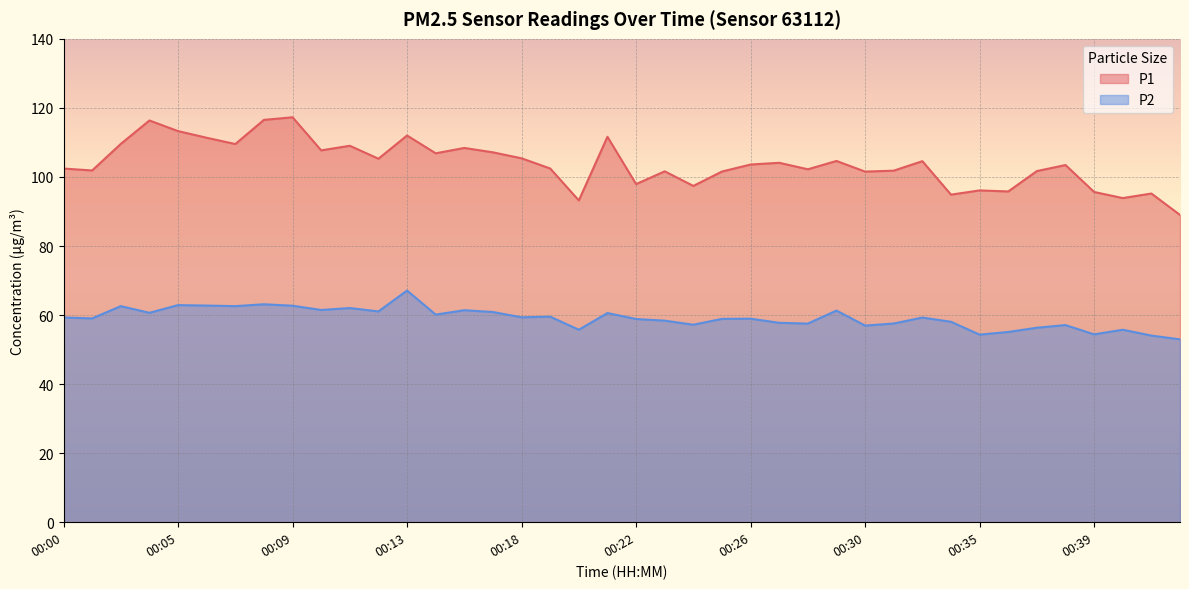

Reading right to left, transcribe all the data shown in this chart.

P1: 89.0	95.2	93.9	95.7	103.5	101.7	95.8	96.1	94.9	104.6	101.8	101.5	104.6	102.2	104.1	103.6	101.6	97.4	101.6	97.9	111.6	93.2	102.5	105.4	107.1	108.4	106.8	112.0	105.3	109.0	107.7	117.3	116.5	109.5	111.3	113.3	116.3	109.6	101.9	102.4
P2: 53.0	54.0	55.8	54.4	57.1	56.3	55.1	54.3	58.0	59.3	57.5	57.0	61.3	57.5	57.8	59.0	58.9	57.2	58.4	58.9	60.6	55.8	59.5	59.4	60.9	61.4	60.1	67.1	61.0	62.0	61.5	62.7	63.1	62.6	62.8	62.9	60.6	62.6	59.0	59.3